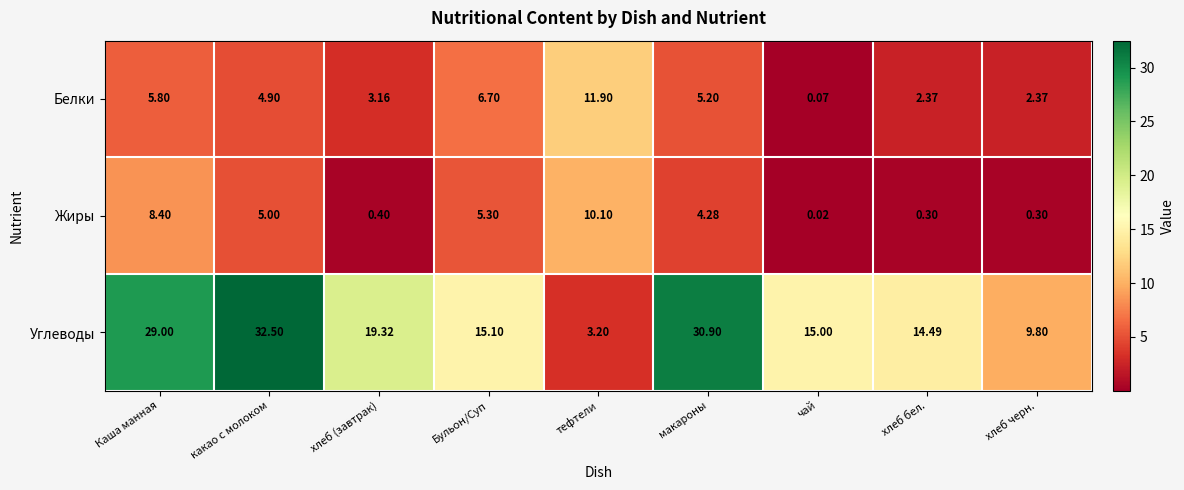

Which label corresponds to the largest value in the chart?

какао с молоком